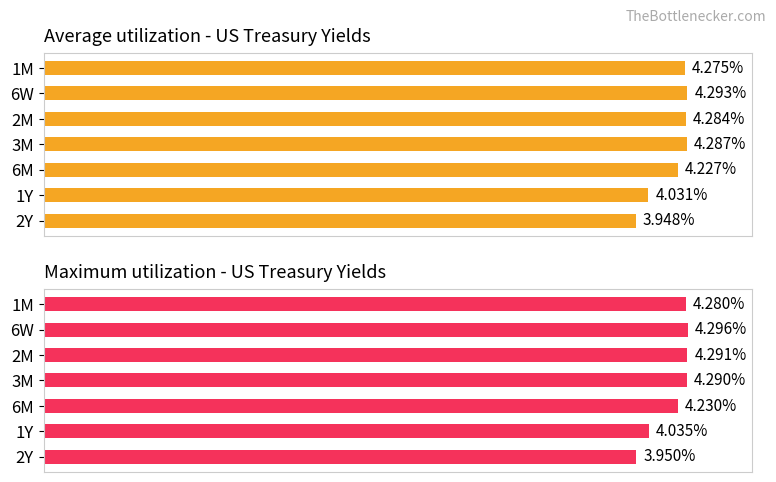

Are the bars grouped side by side (vs. stacked)?

Yes